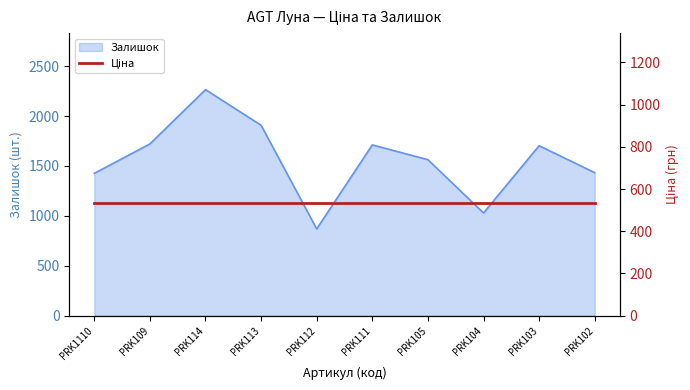

What is the minimum value shown in the chart?

869